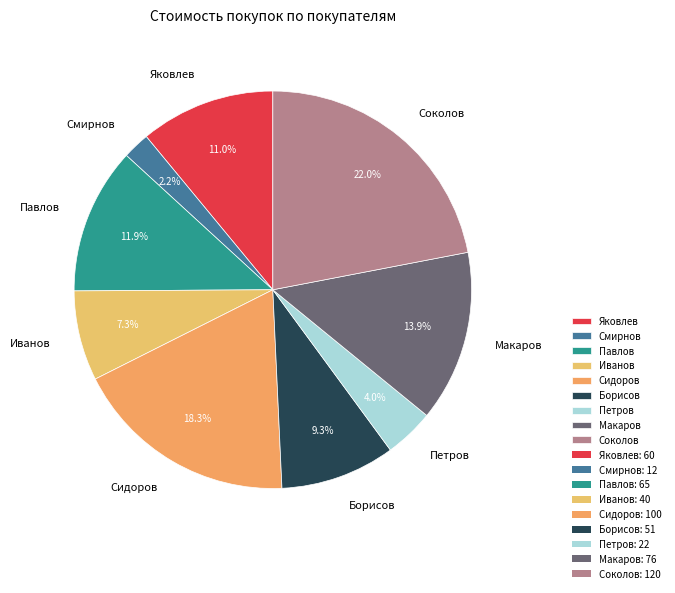

Rank the categories by value from highest to lowest.

Соколов, Сидоров, Макаров, Павлов, Яковлев, Борисов, Иванов, Петров, Смирнов